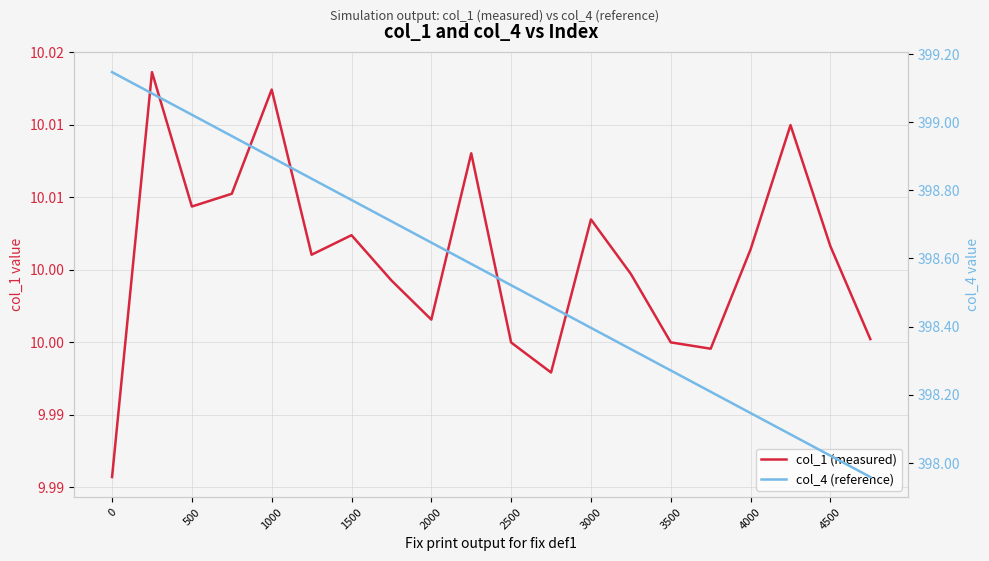

Which has a higher value, 2000 or 500?

500